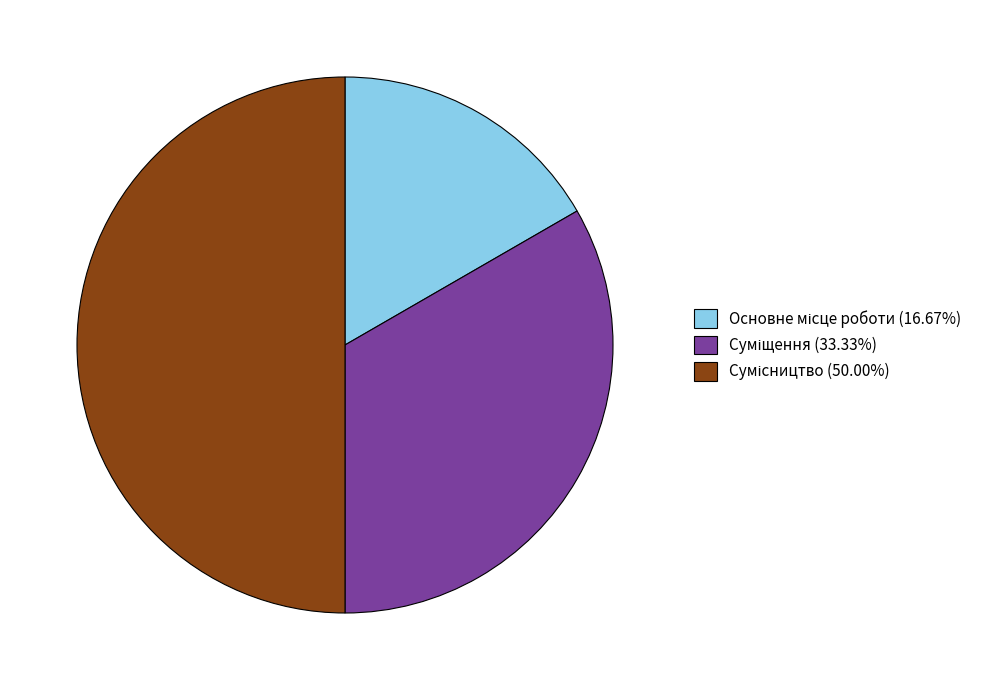

To the nearest percent, what portion does Сумісництво represent?

50%